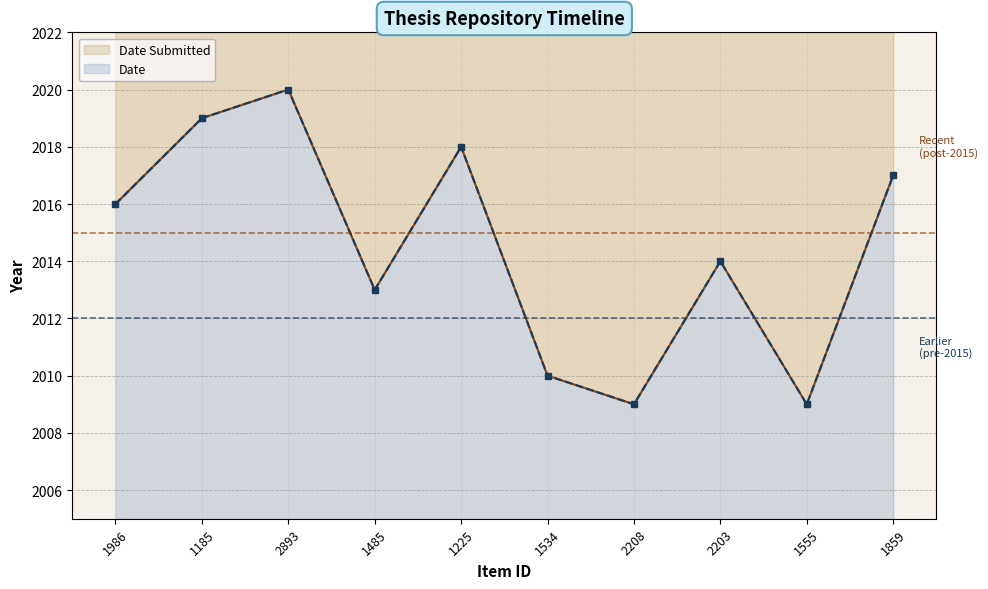

True or false: Date Submitted and Date cross at least once.

False